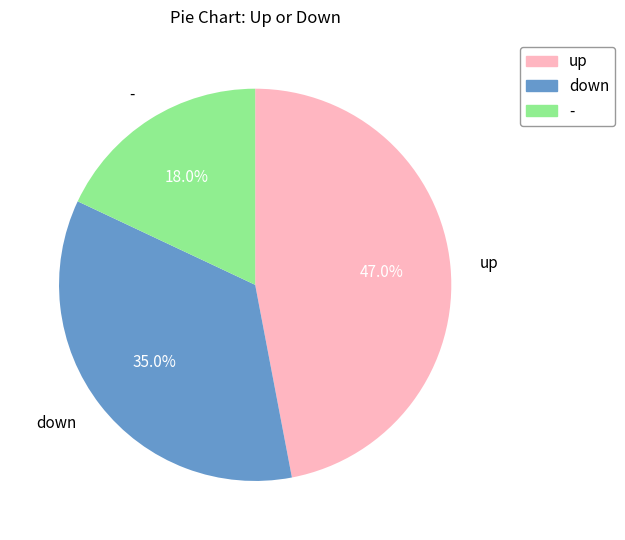

Is - the majority of the pie?

No